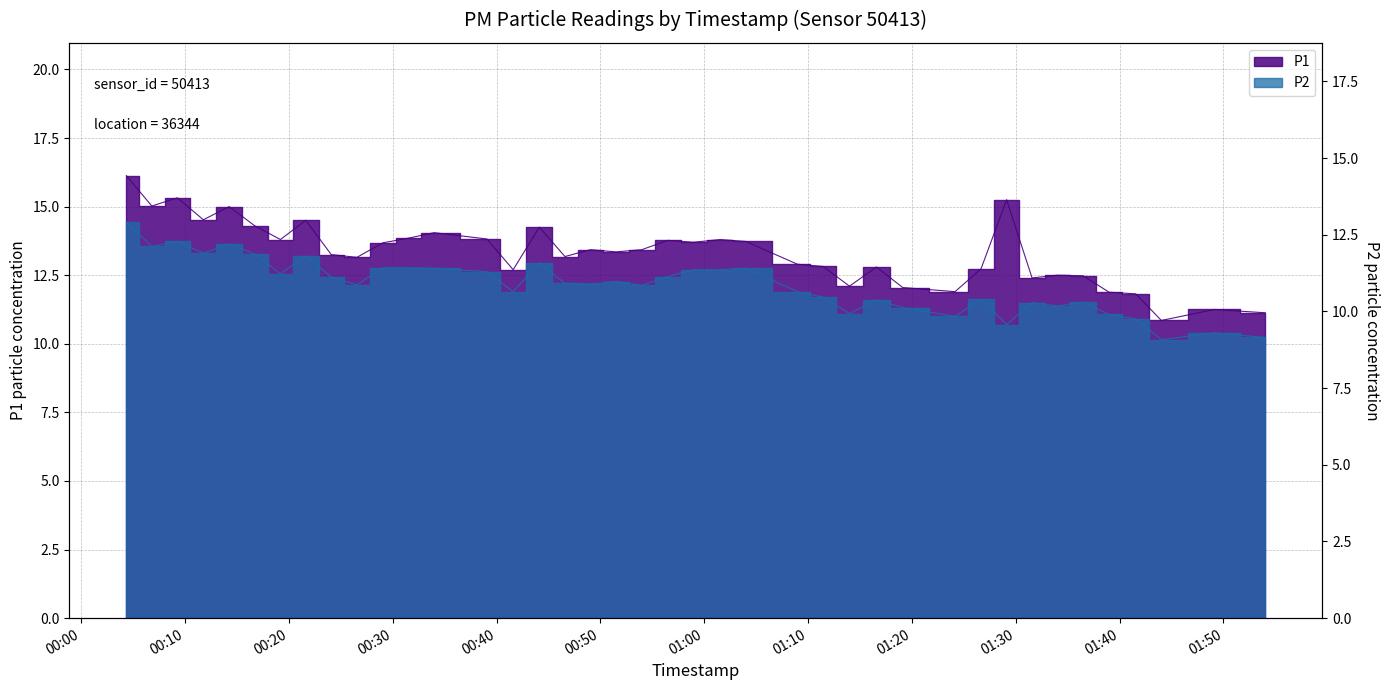

What is the value of the P2 point at the 14th from the left?

12.6